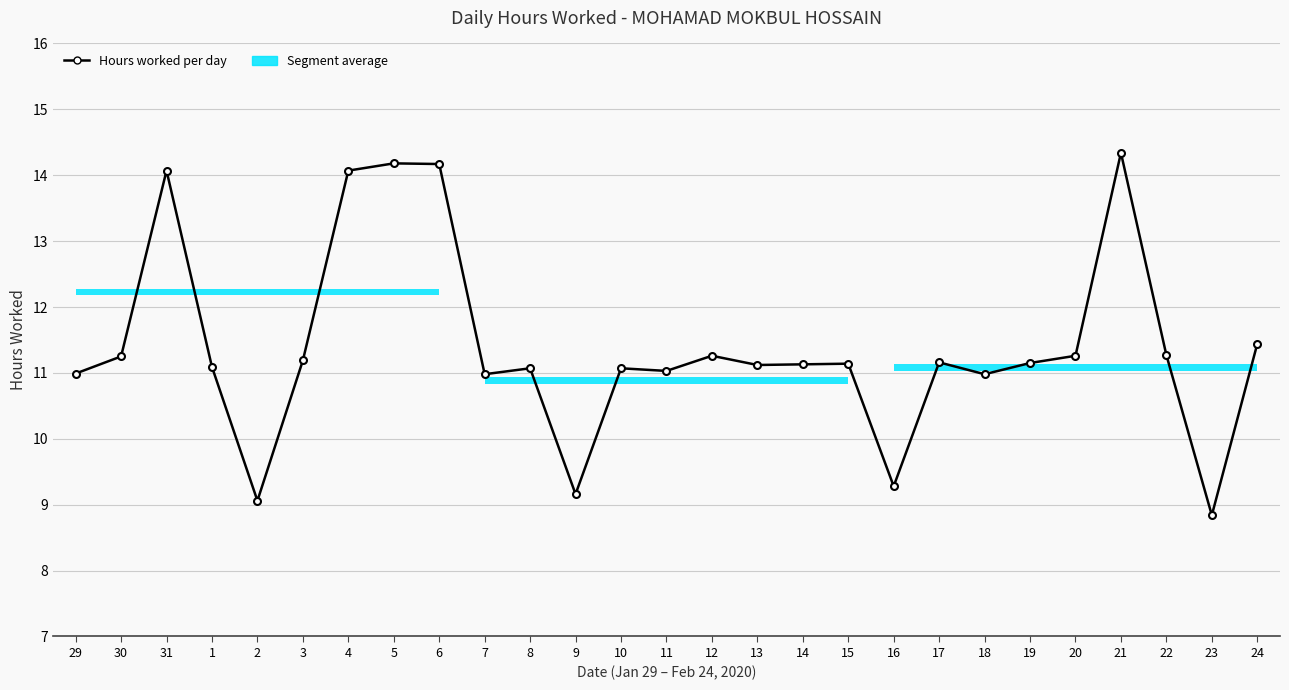

What is the label of the 20th point from the right?

5